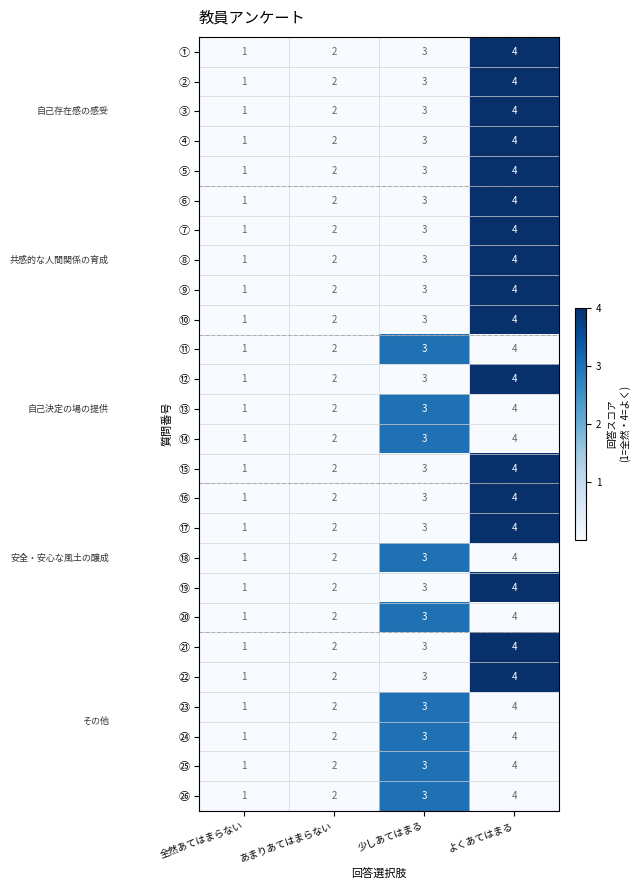

At which category is the sum across all series the highest?

よくあてはまる